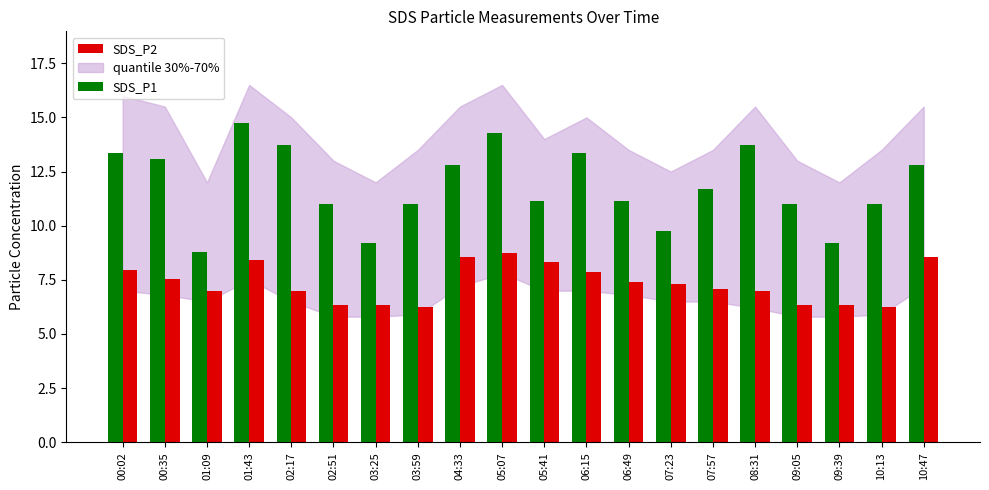

The SDS_P1 series shows 9.2 at 09:39. True or false?

True